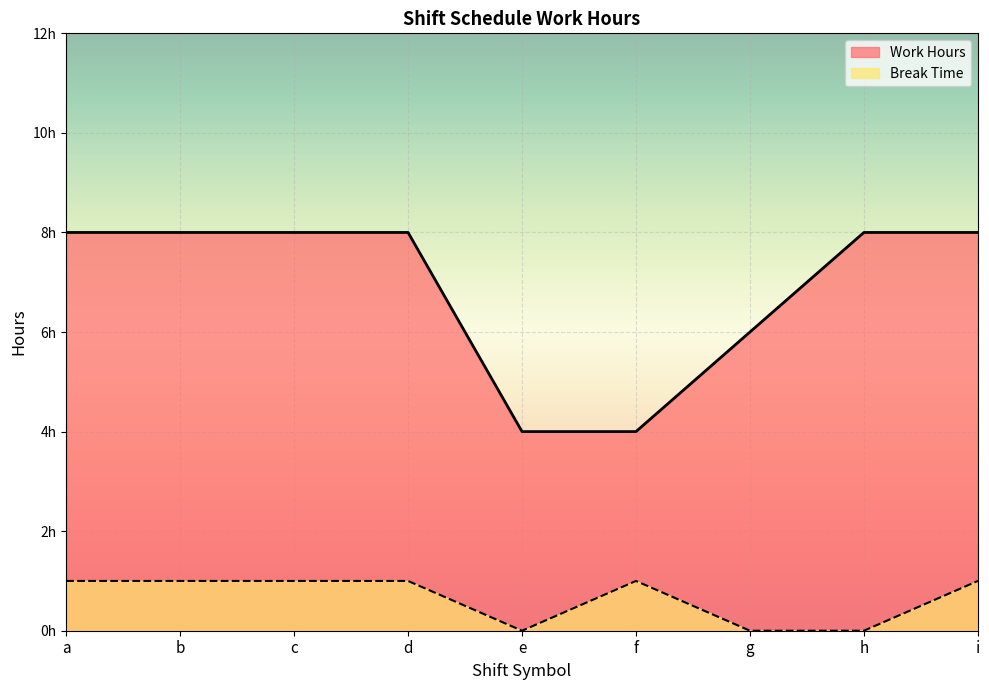

The Work Hours series shows 13 at d. True or false?

False